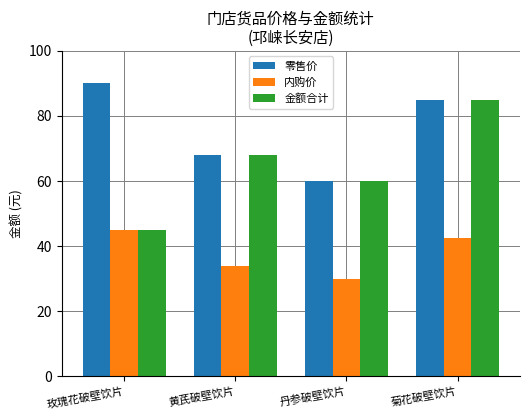

What is the maximum value for 零售价?

90.0